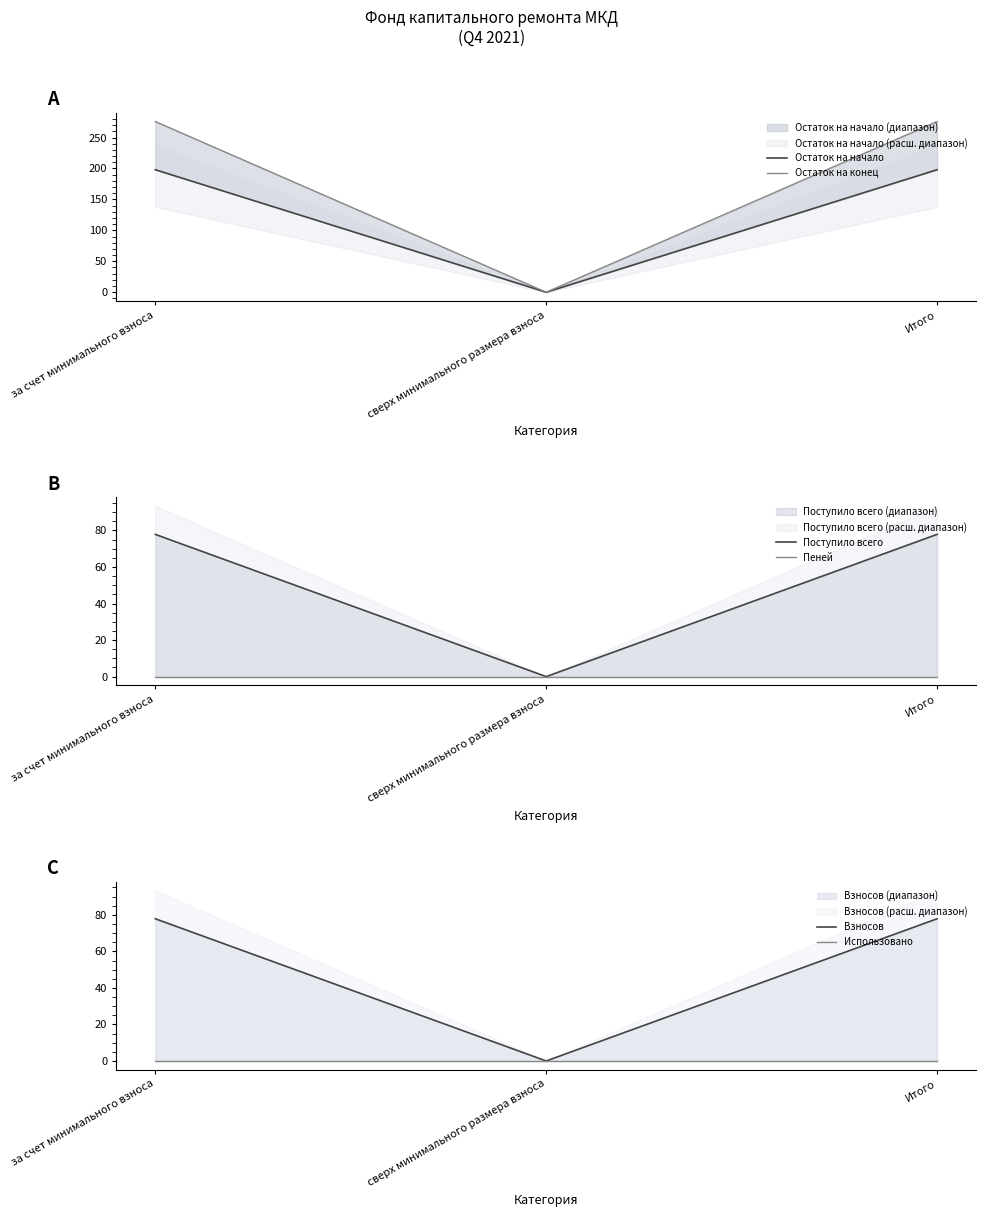

At which label does Остаток на начало first exceed 197?

за счет минимального взноса